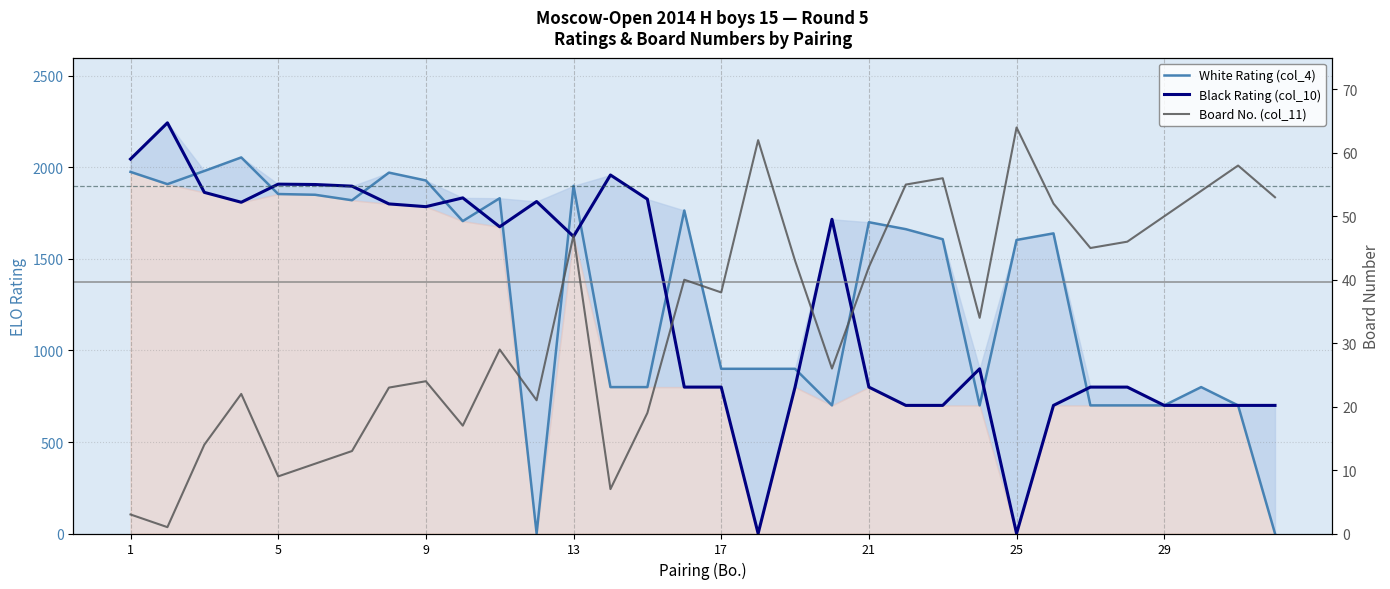

Between 24 and 5, which is larger?

5